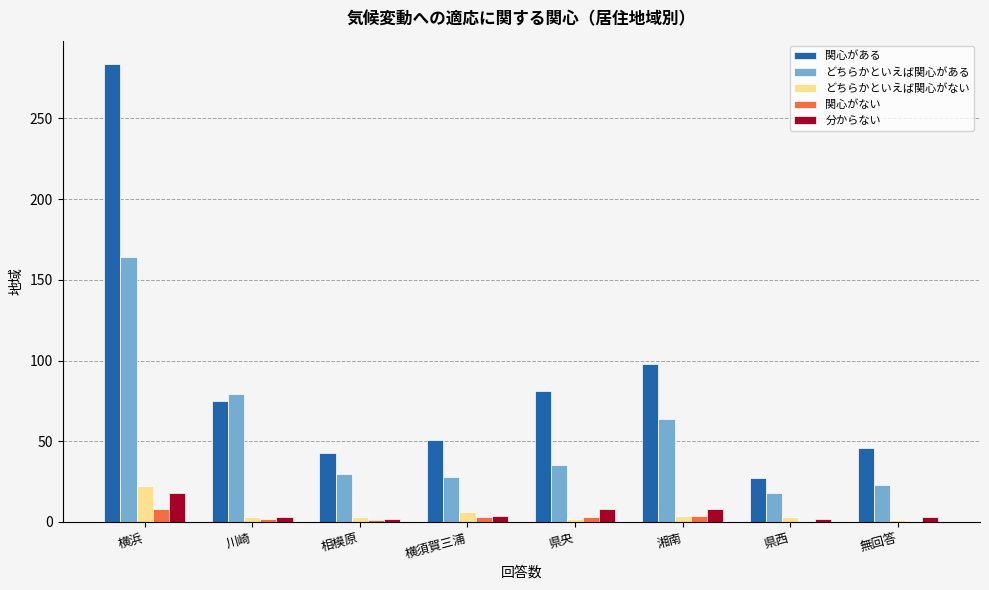

Which label corresponds to the largest value in the chart?

横浜